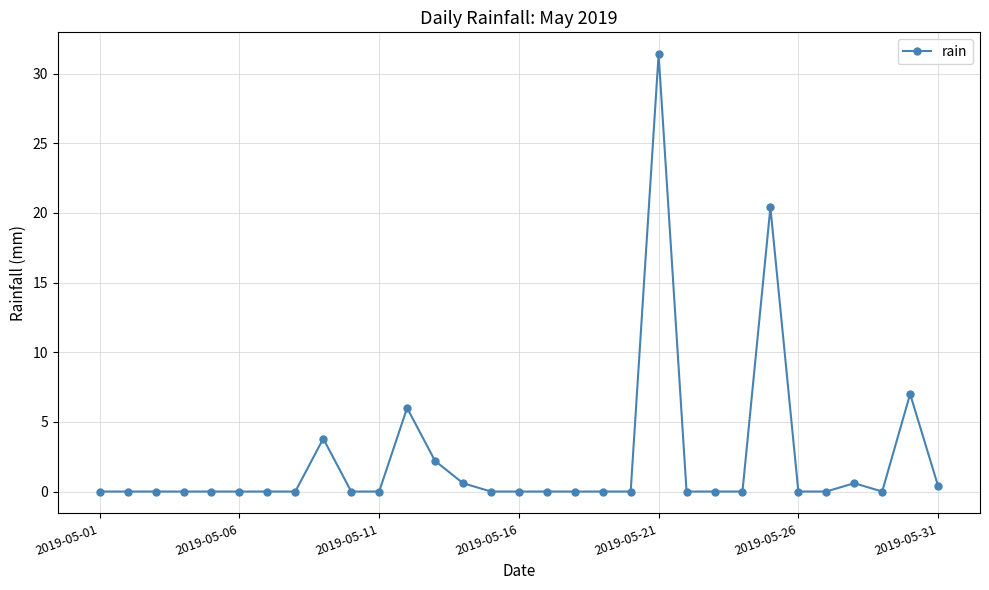

What is the greatest value displayed?

31.4